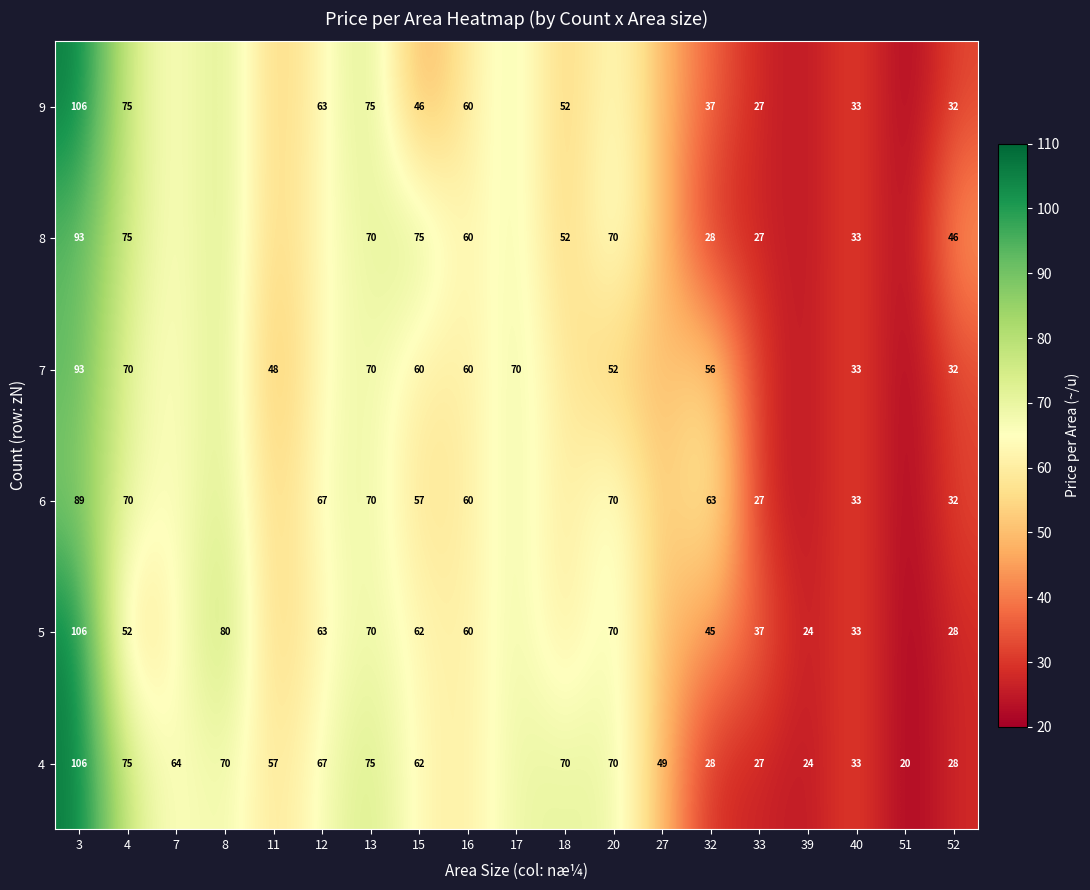

At how many categories does at least one series exceed 68?

8